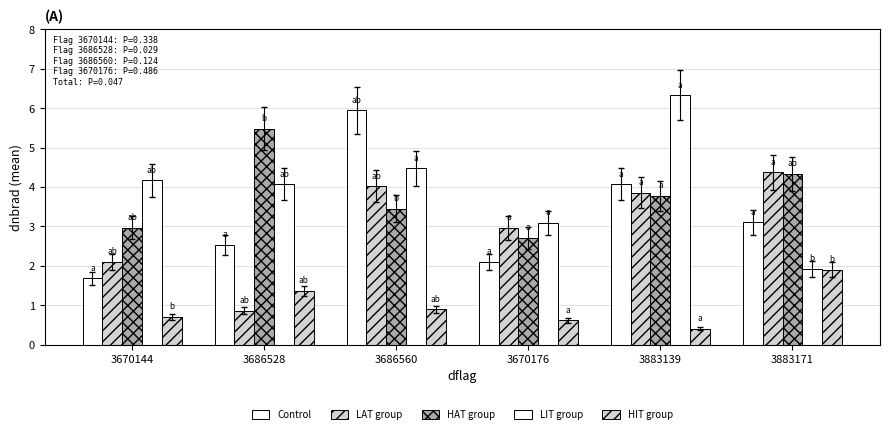

How many series are shown in this chart?

5